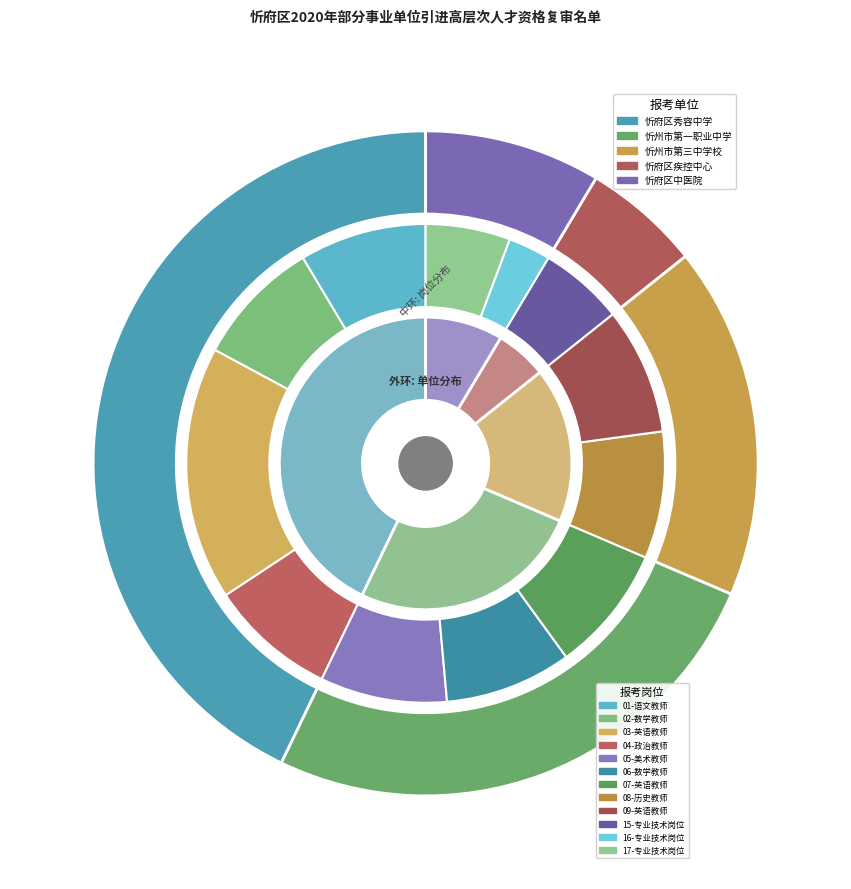

Is 忻府区秀容中学 the majority of the pie?

No